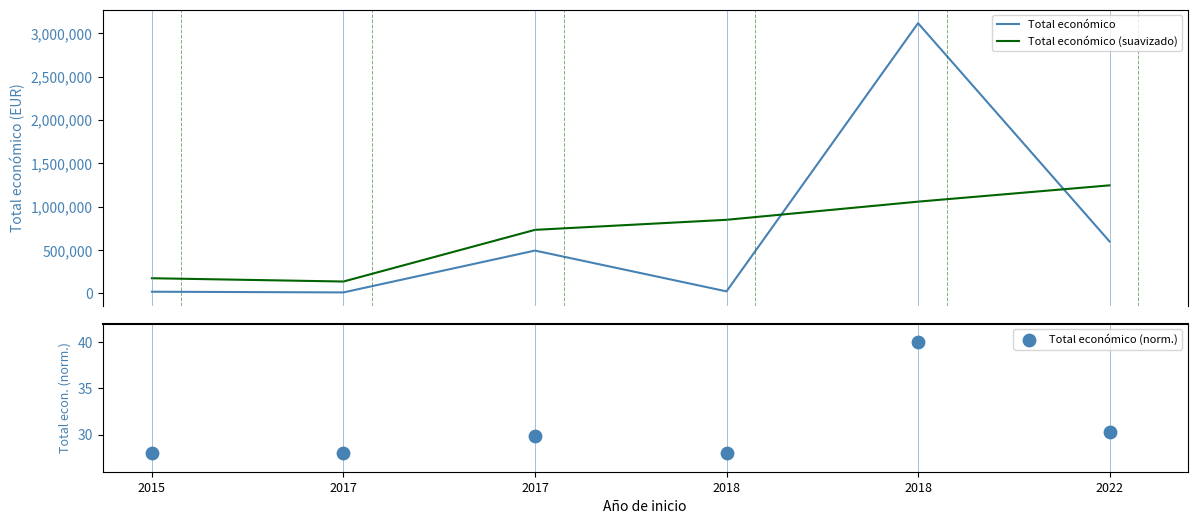

Which series has the largest Y range (max minus min)?

Total económico